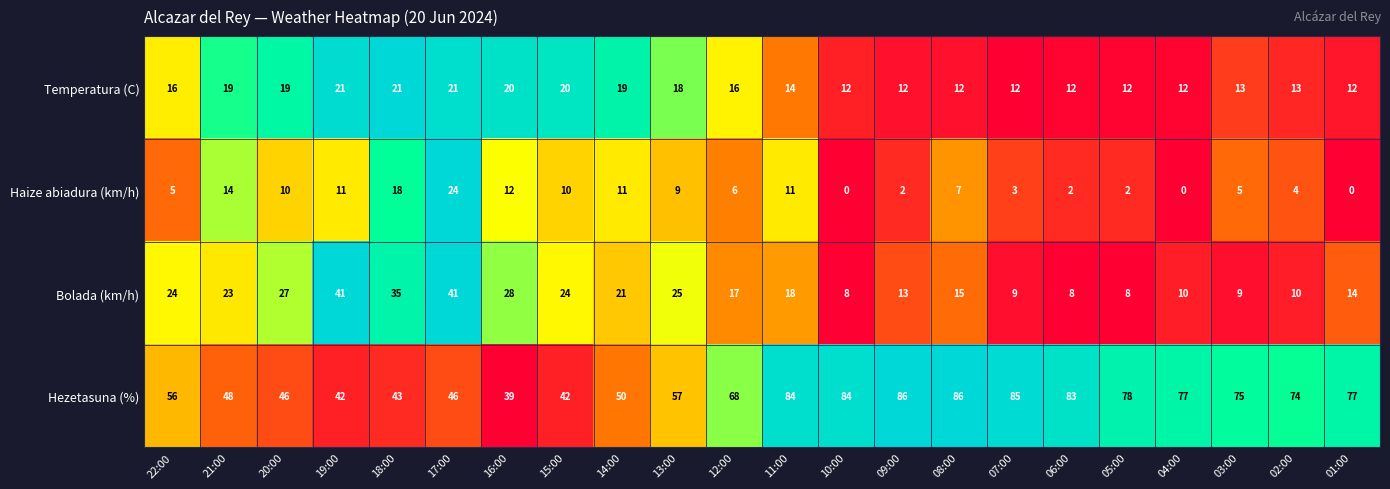

What is the difference between the maximum and minimum values in the Temperatura (C) series?

9